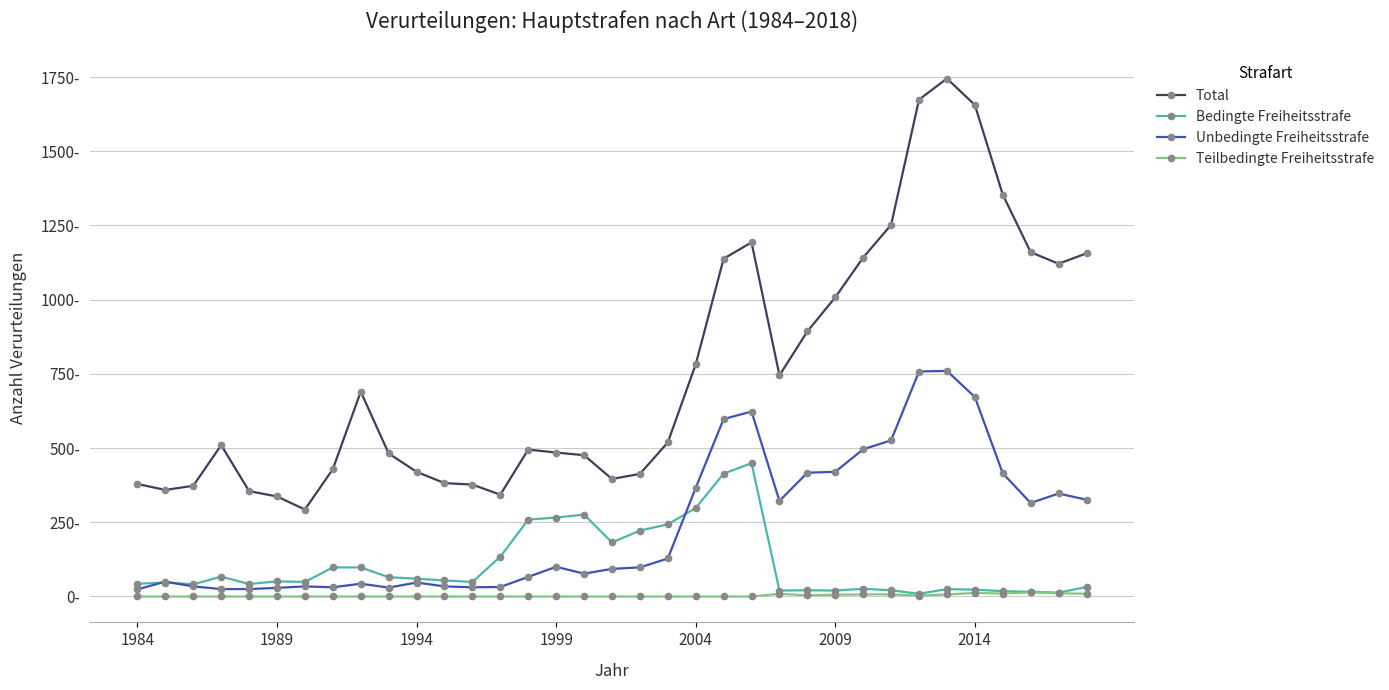

Does the chart have visible grid lines?

Yes